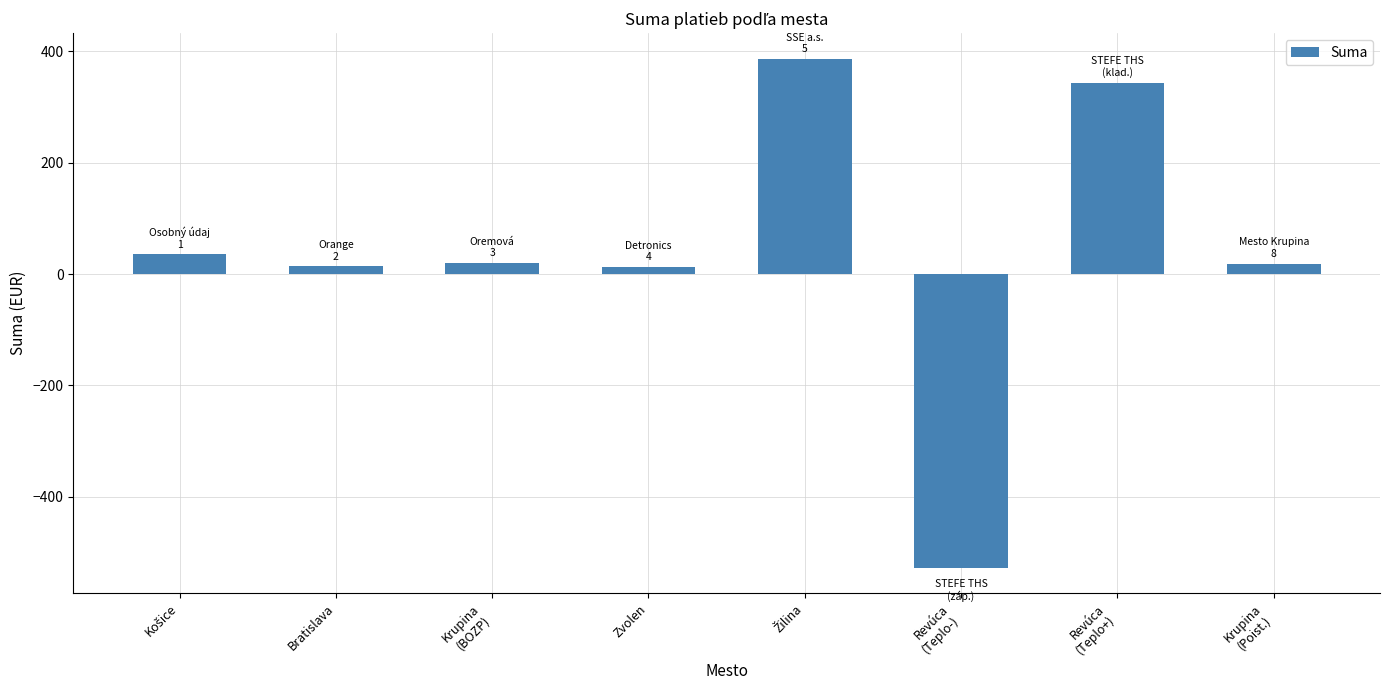

What is the sum of all values?

304.7